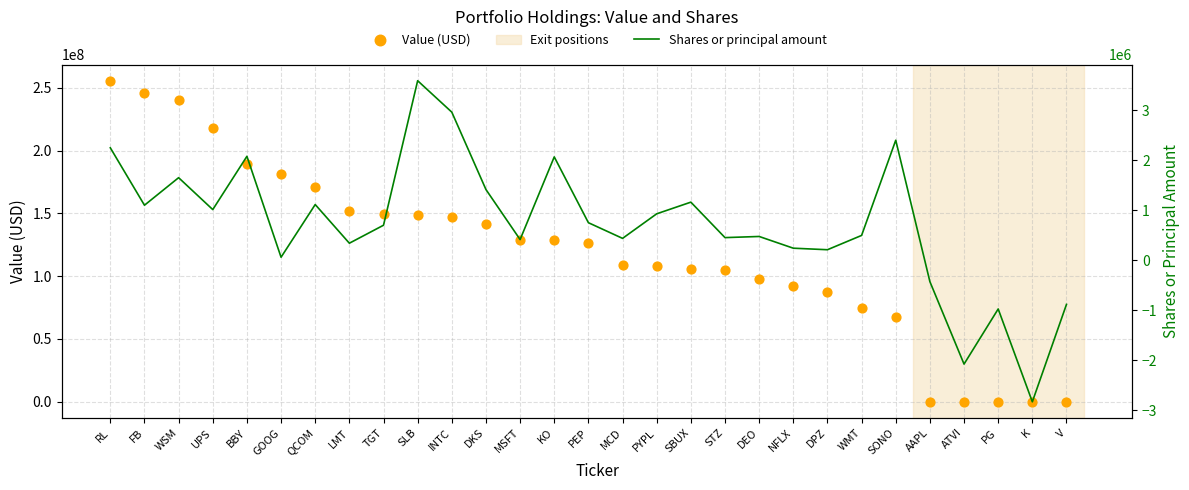

Which series reaches the maximum Y coordinate?

Value (USD)